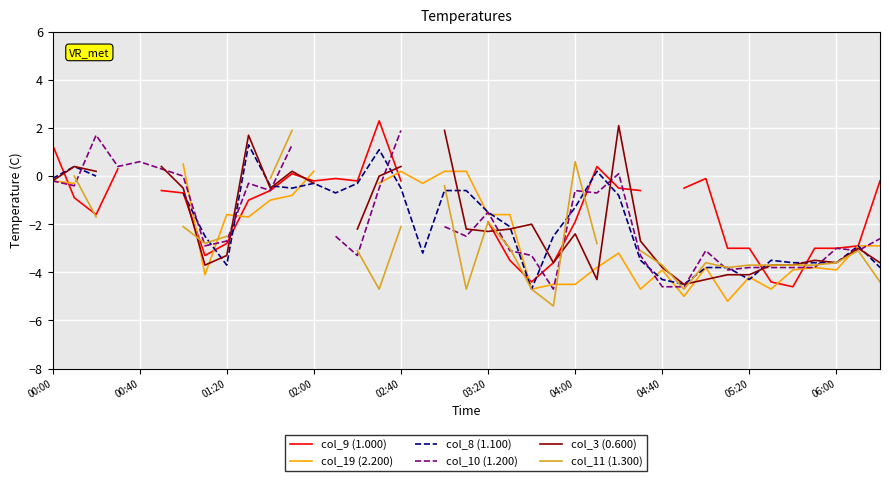

The value of col_9 (1.000) at 00:00 is 2.3. True or false?

False